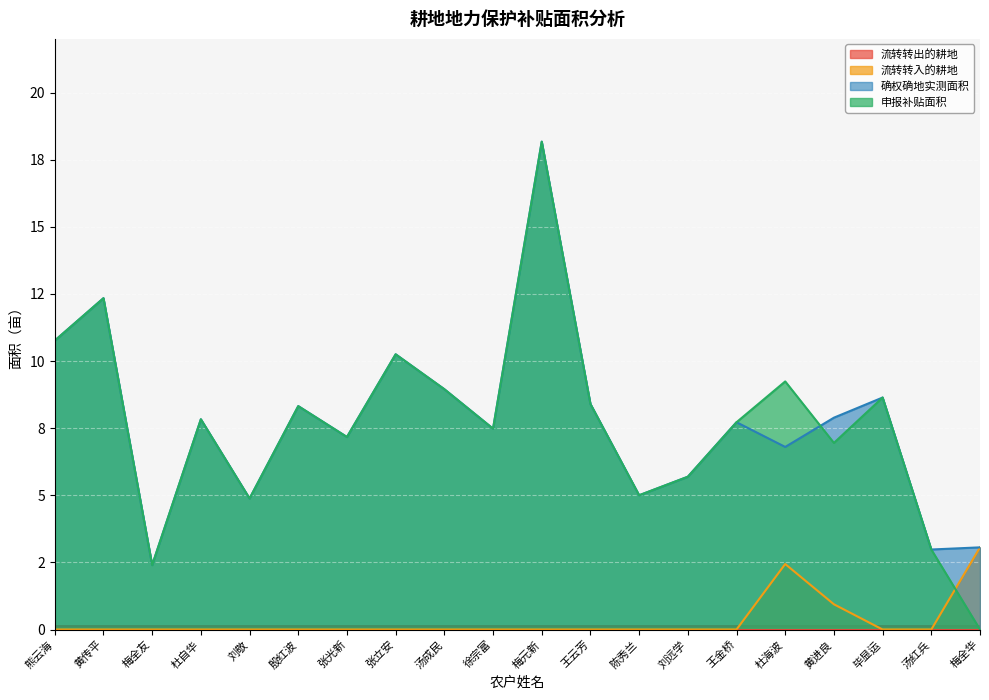

In 确权确地实测面积, how many points are lower than both neighbors (excluding endpoints)?

7